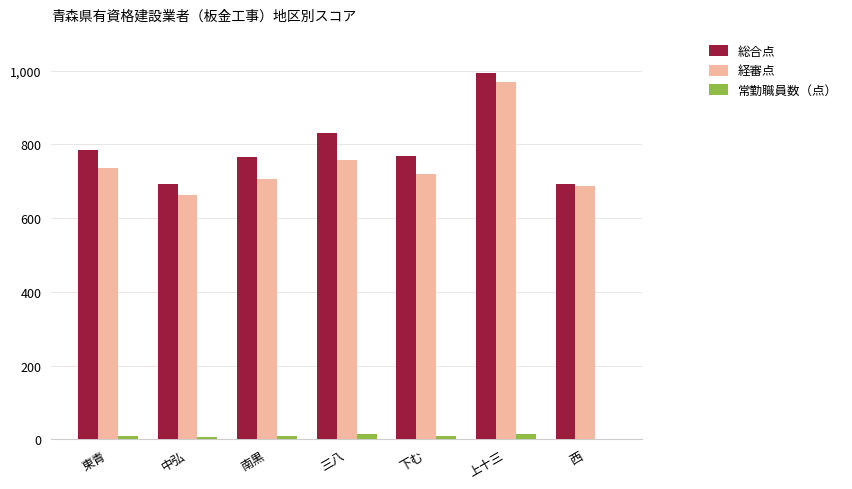

The 総合点 series shows 1351 at 東青. True or false?

False